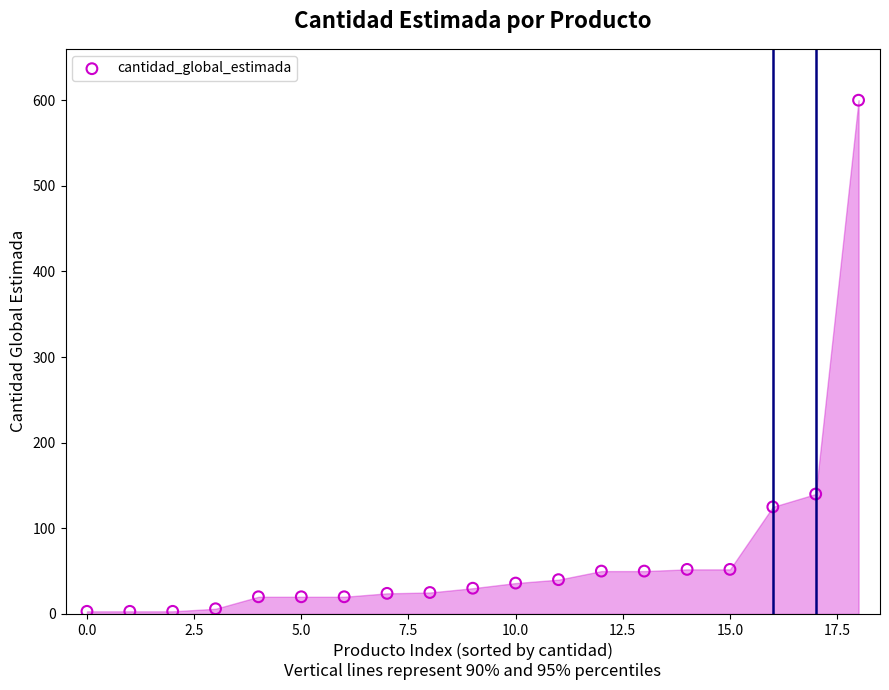

What Y value in the scatter plot is closest to 301?

140